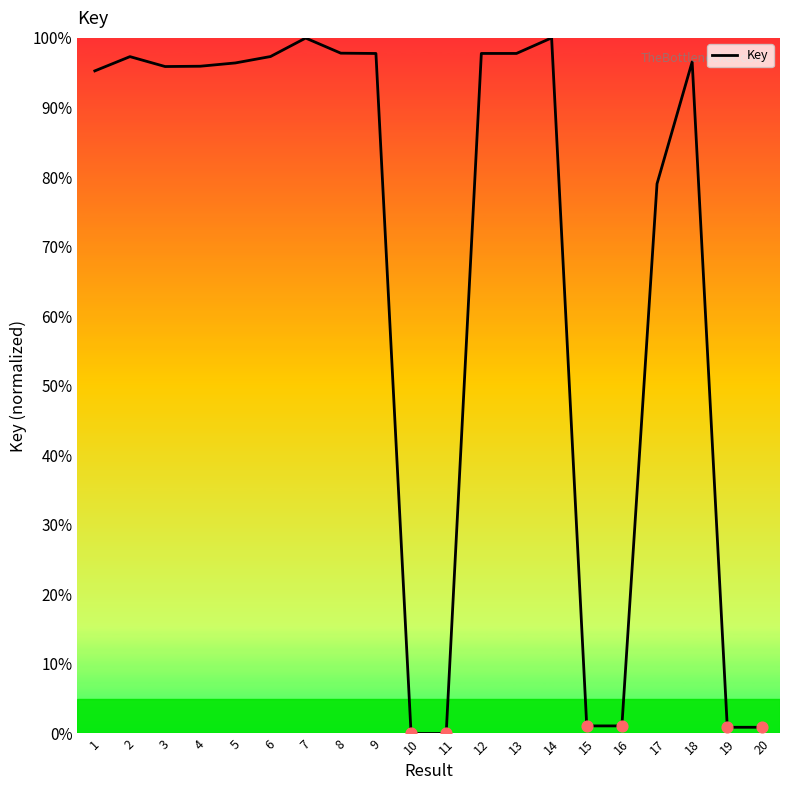

What is the change in value from 4 to 16?

-94.8